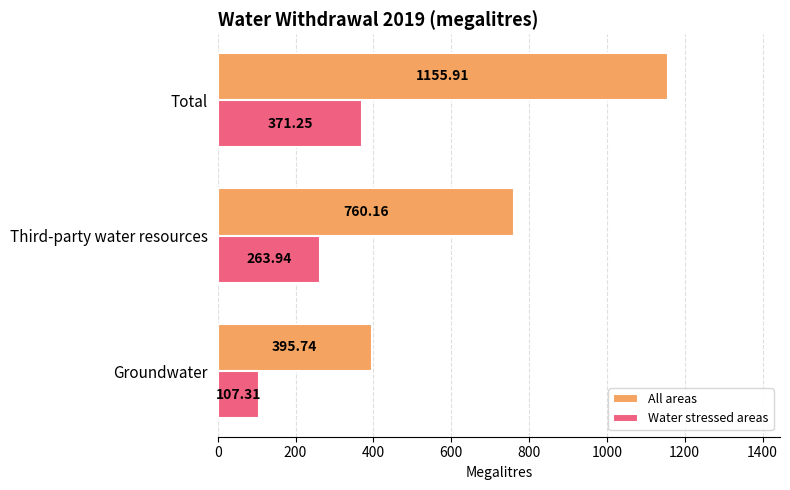

What is the difference between the All areas values at Groundwater and Third-party water resources?

364.4